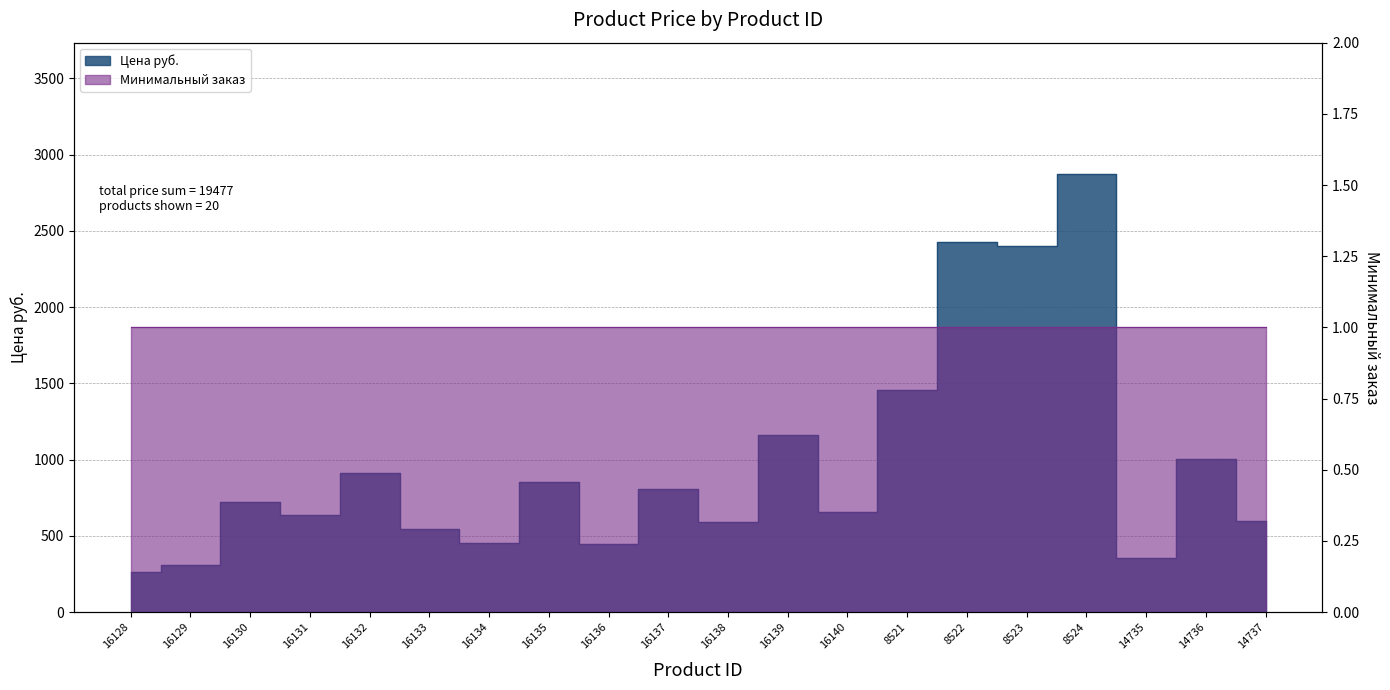

Rank the categories by value from highest to lowest.

8524, 8522, 8523, 8521, 16139, 14736, 16132, 16135, 16137, 16130, 16140, 16131, 14737, 16138, 16133, 16134, 16136, 14735, 16129, 16128